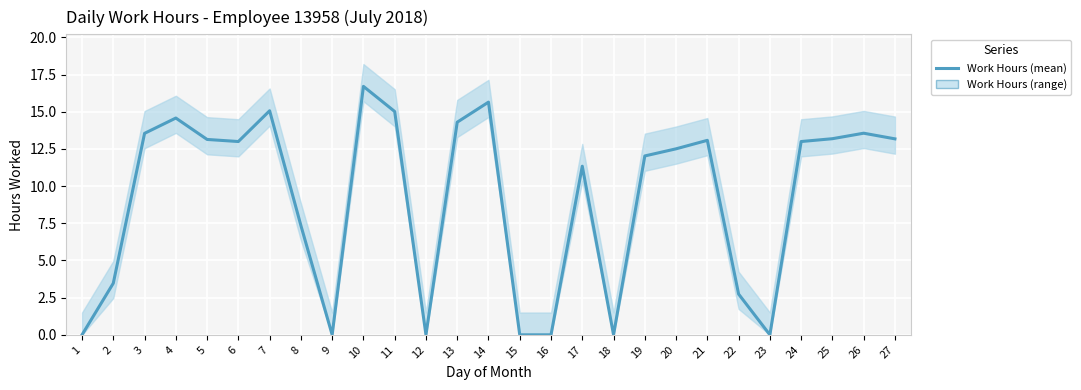

Rank the categories by value from lowest to highest.

1, 9, 12, 15, 16, 18, 23, 22, 2, 8, 17, 19, 20, 6, 24, 21, 5, 27, 25, 3, 26, 13, 4, 11, 7, 14, 10